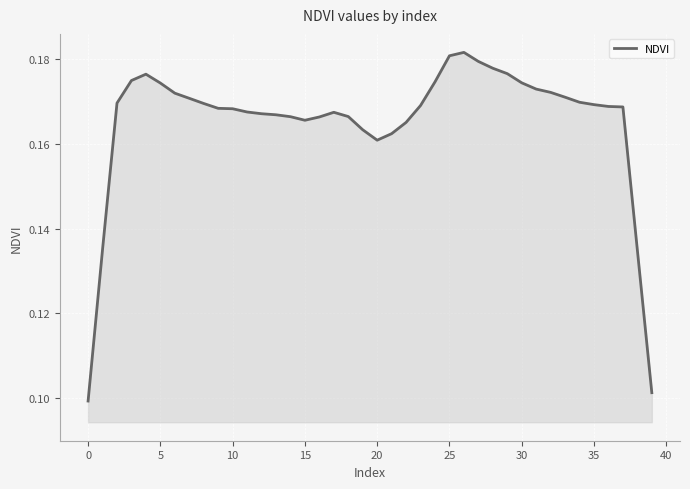

How many data points does each series have?

40